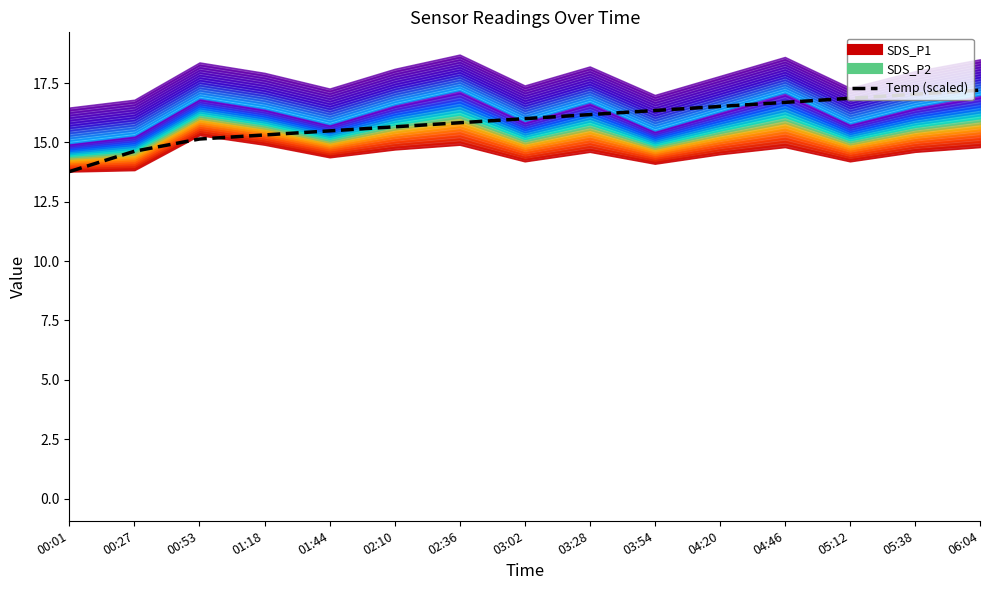

What is the value of the 13th point from the left?

16.9